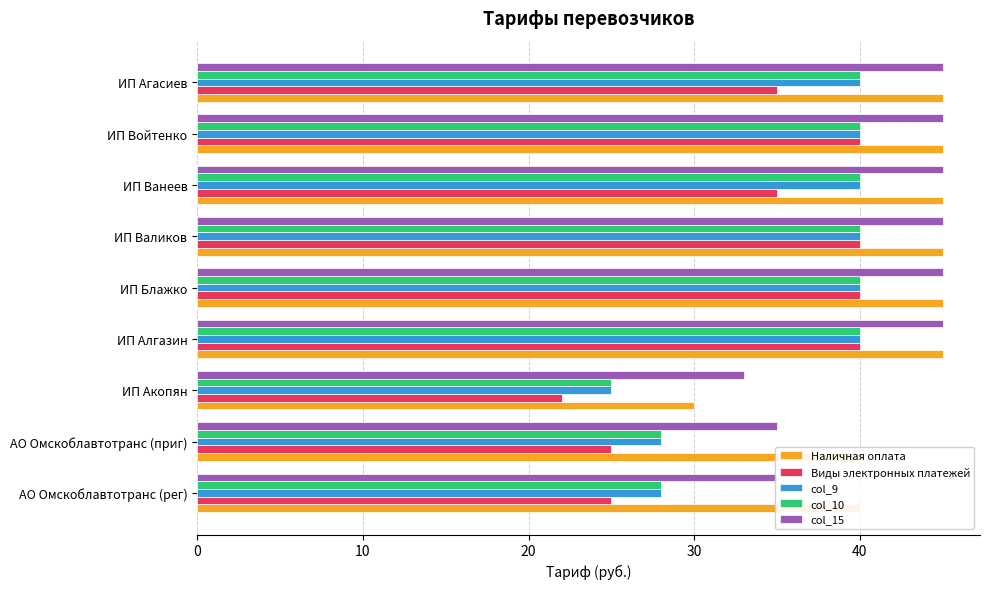

How many col_9 values are between 28 and 40?

8